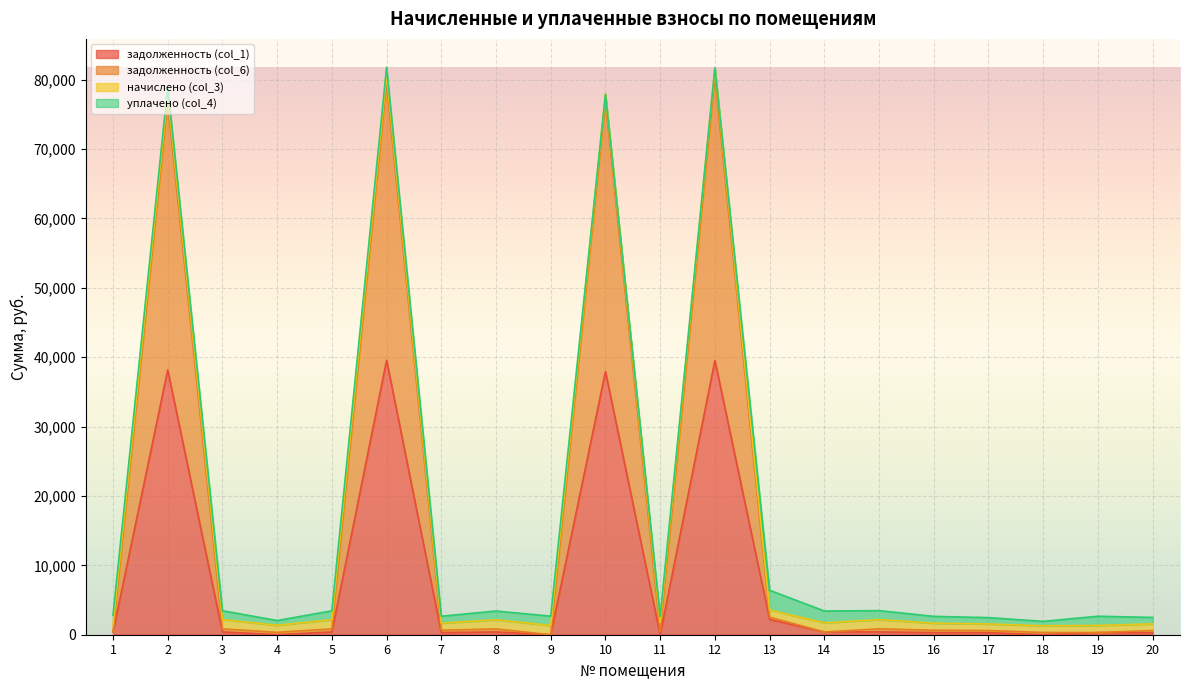

What is the average value of the задолженность (col_1) series?

8060.0